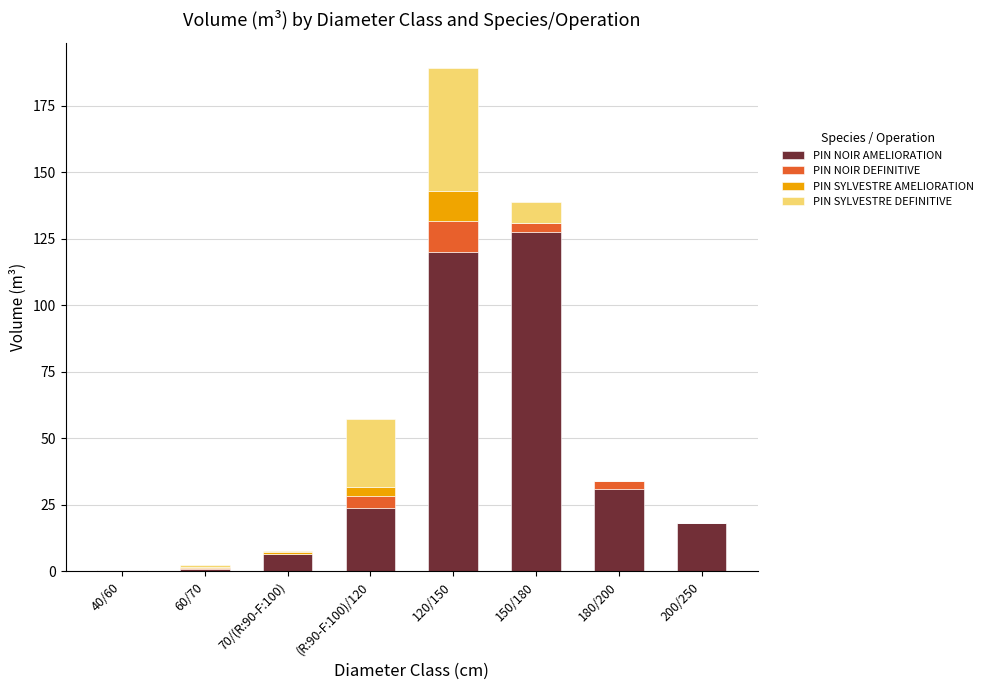

What is the highest value of the PIN NOIR AMELIORATION series?

127.5